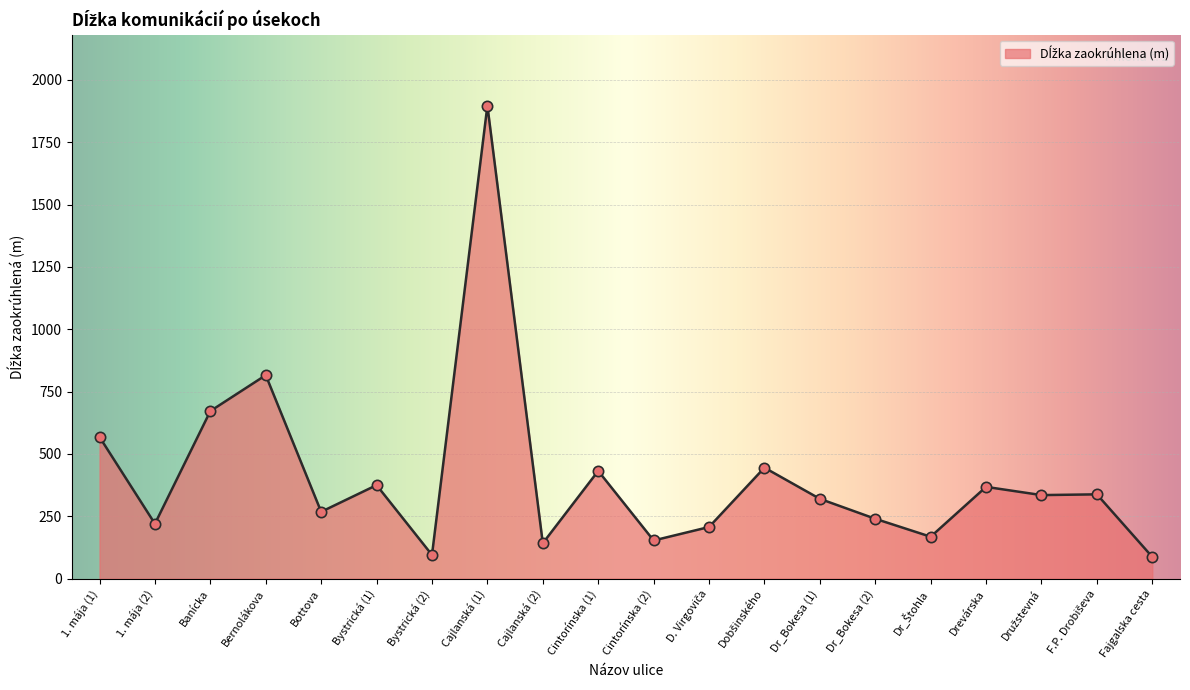

Approximately how many times larger is the value at Bottova compared to Drevárska?

0.7